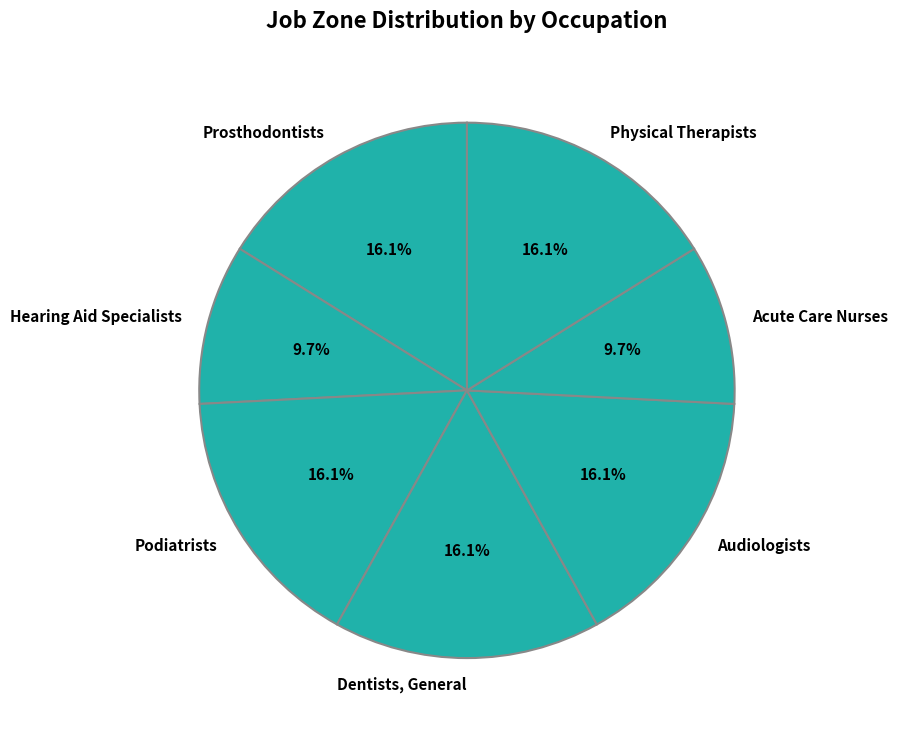

Which has a higher value, Acute Care Nurses or Dentists, General?

Dentists, General